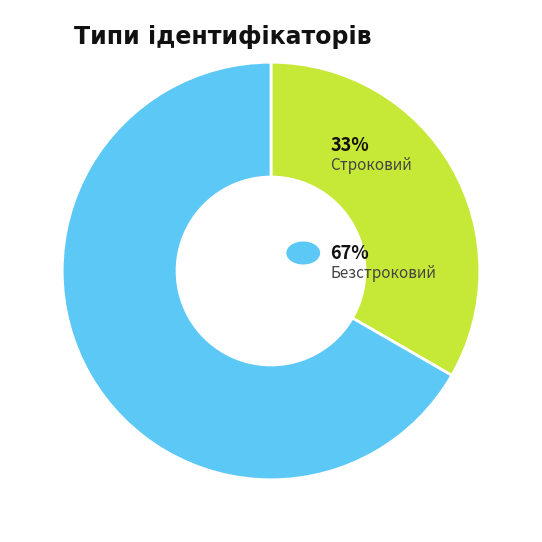

Is there any slice that represents more than half of the pie?

Yes